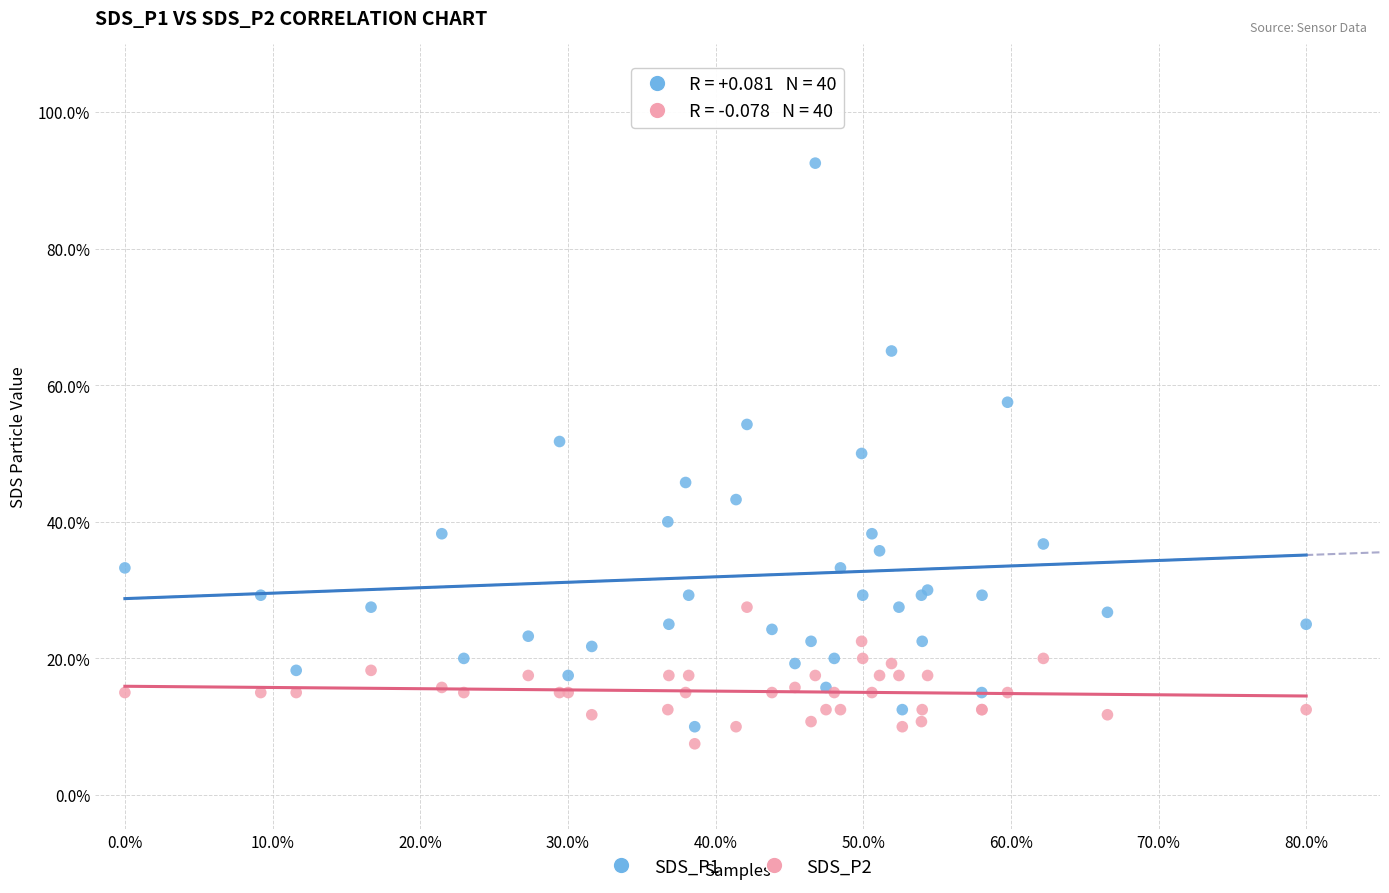

Which series contains the highest Y value?

SDS_P1